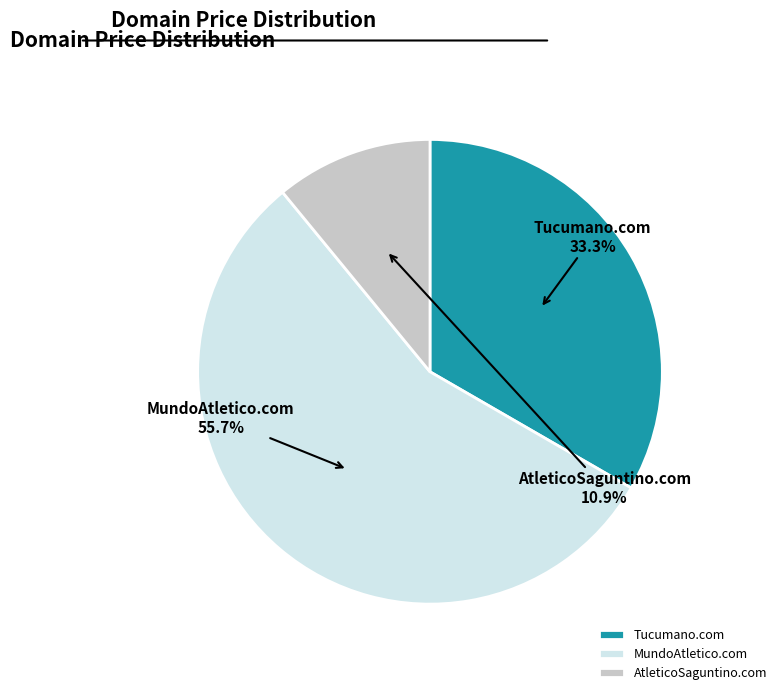

To the nearest percent, what portion does Tucumano.com represent?

33%